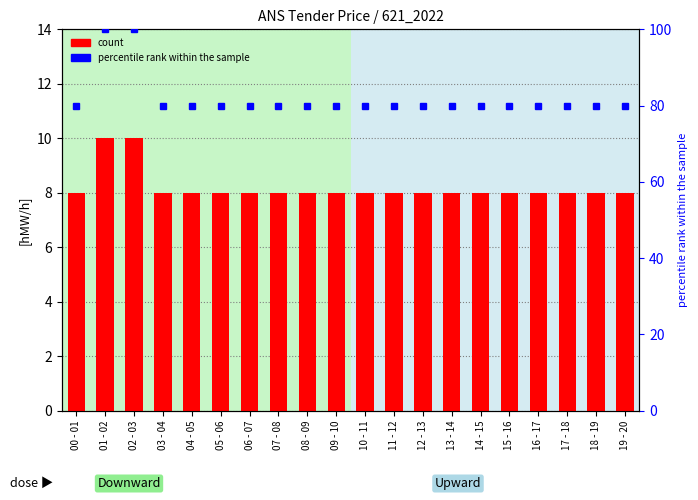

Which series has the largest range (max minus min)?

percentile rank within the sample